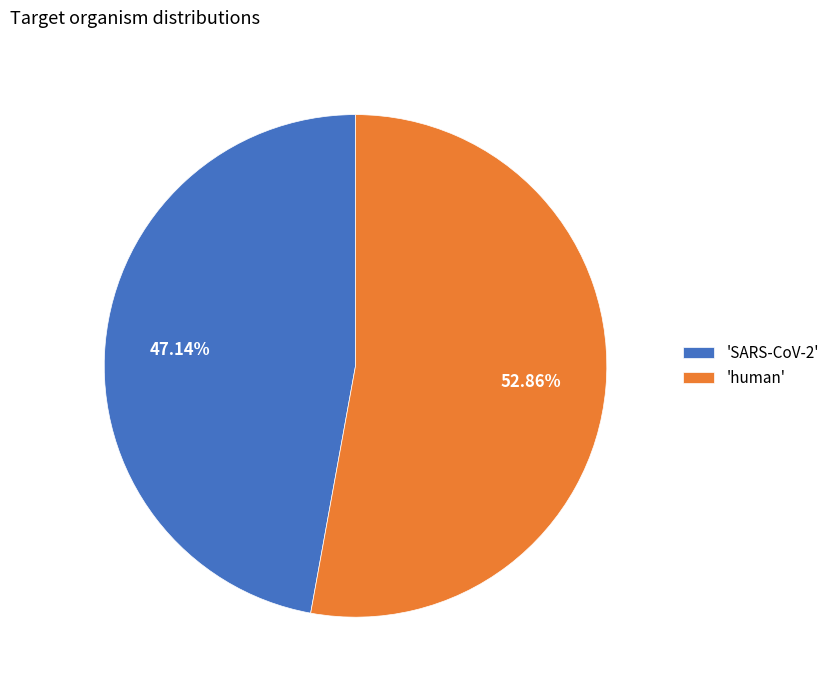

Which slice is the largest?

'human'